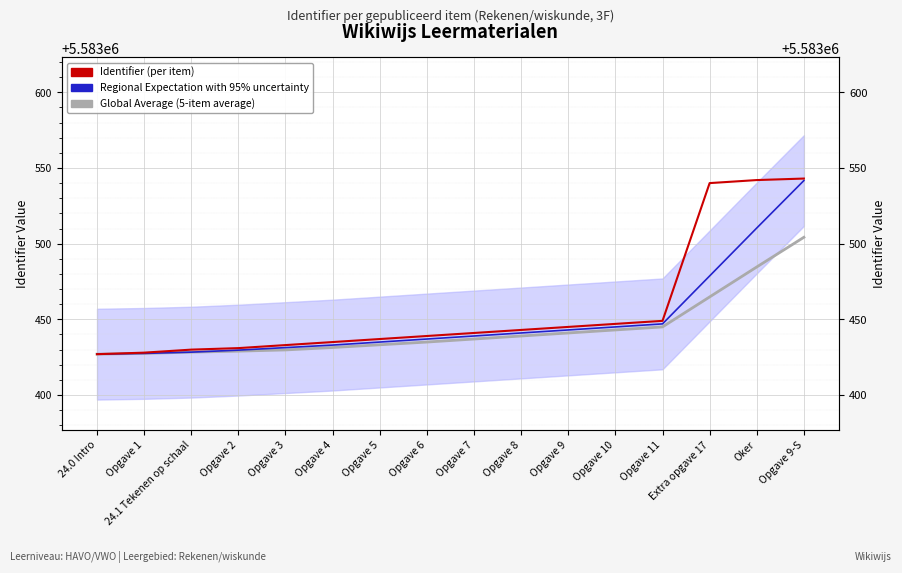

True or false: Identifier (per item) has more than 2 points higher than both neighbors.

False